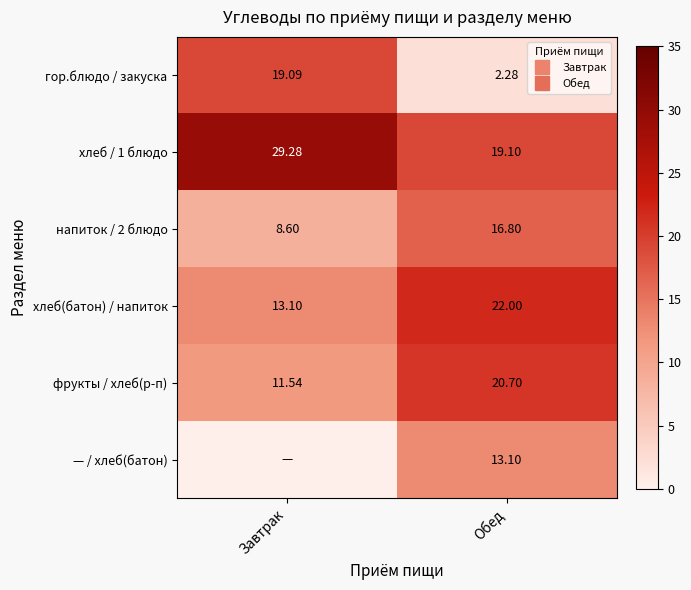

What is the spread (max minus min) of values at Обед?

19.7